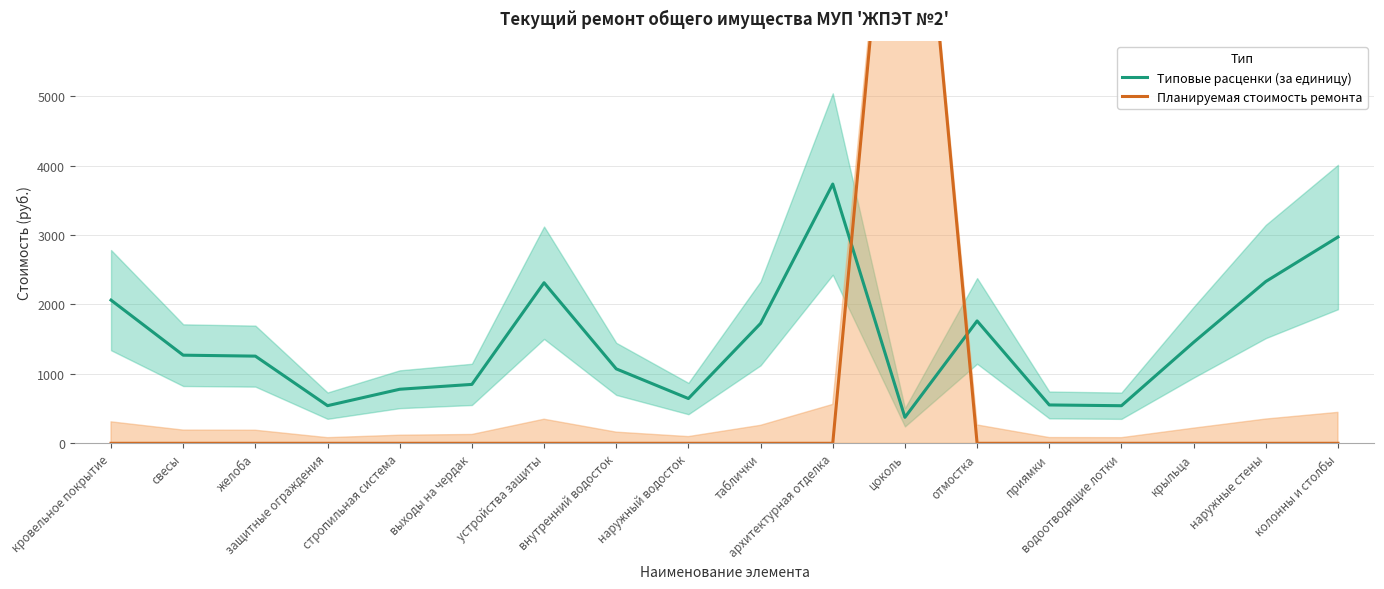

What is the sum of the Типовые расценки (за единицу) values at крыльца and желоба?

2710.9